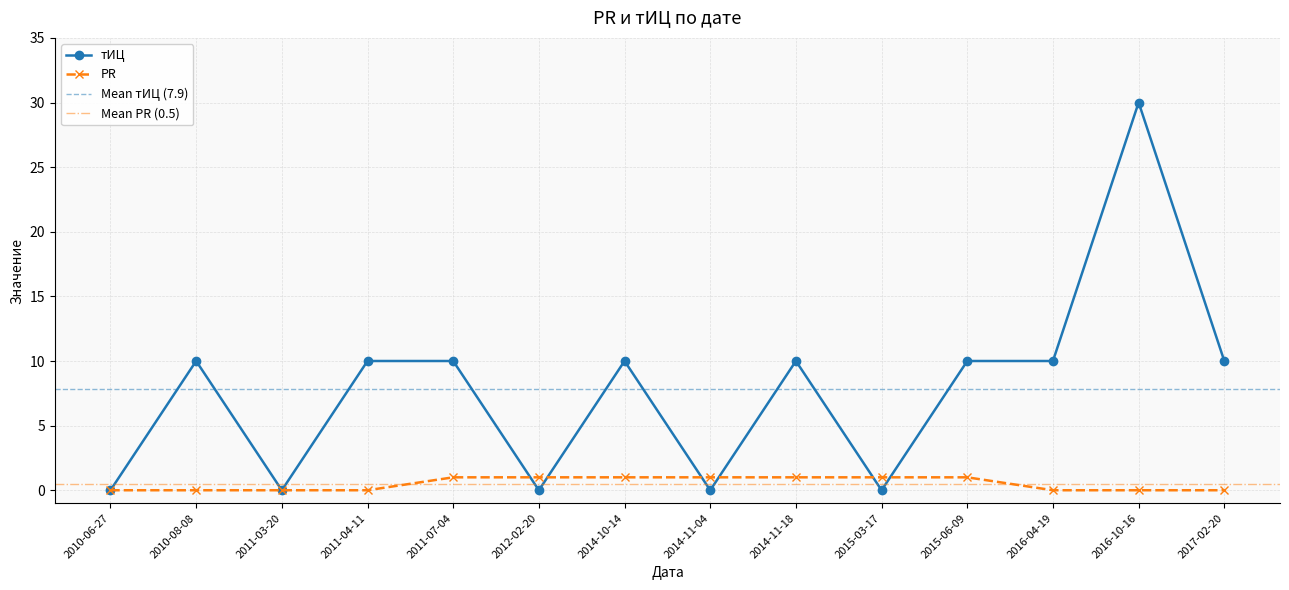

True or false: тИЦ has a value of 6 at 2015-06-09.

False